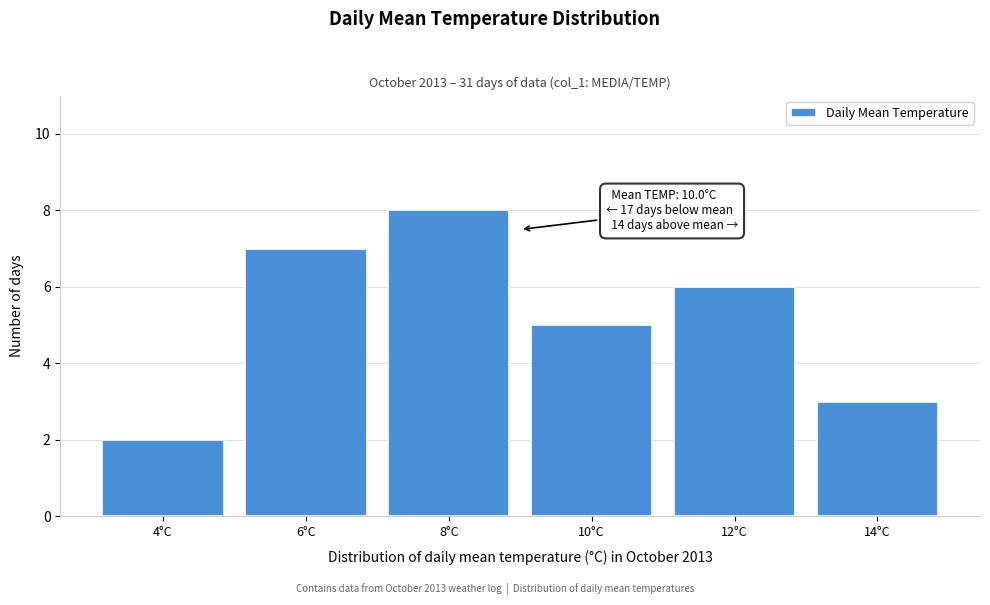

Reading left to right, transcribe all the data shown in this chart.

2	7	8	5	6	3